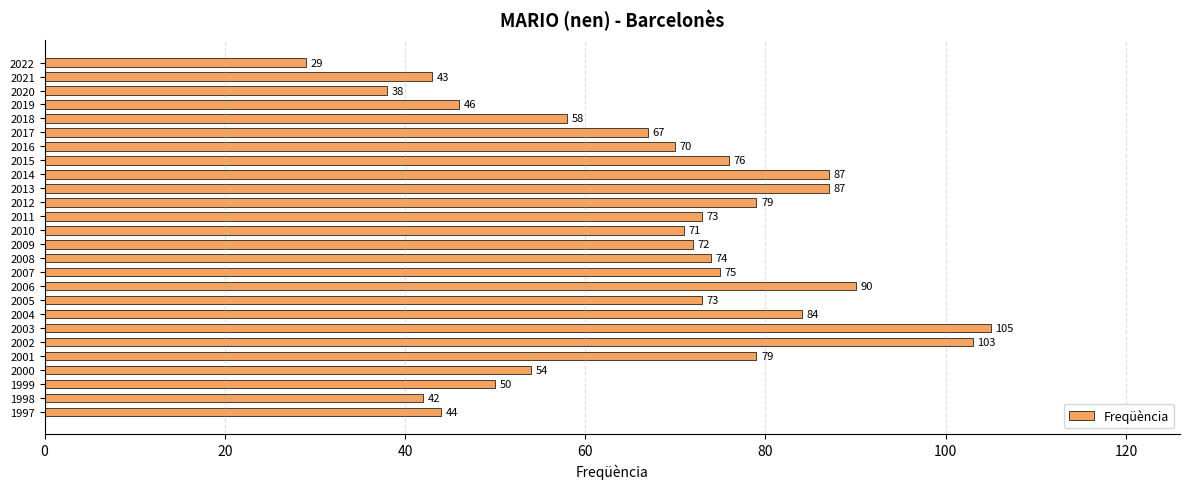

Which has a higher value, 2015 or 2011?

2015